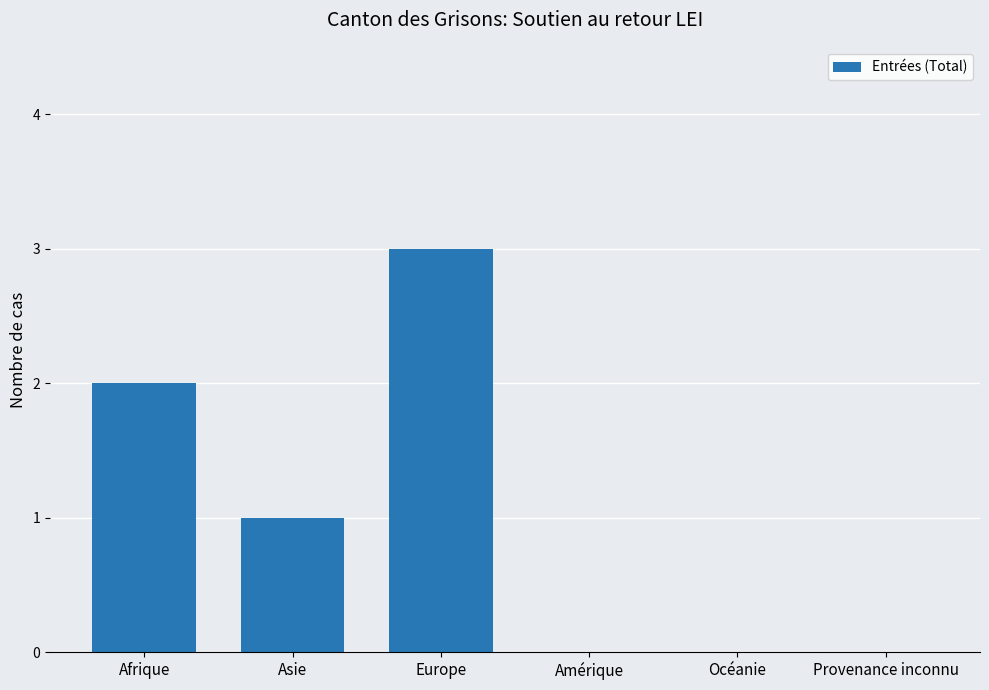

True or false: the data shows -2 at Provenance inconnu.

False